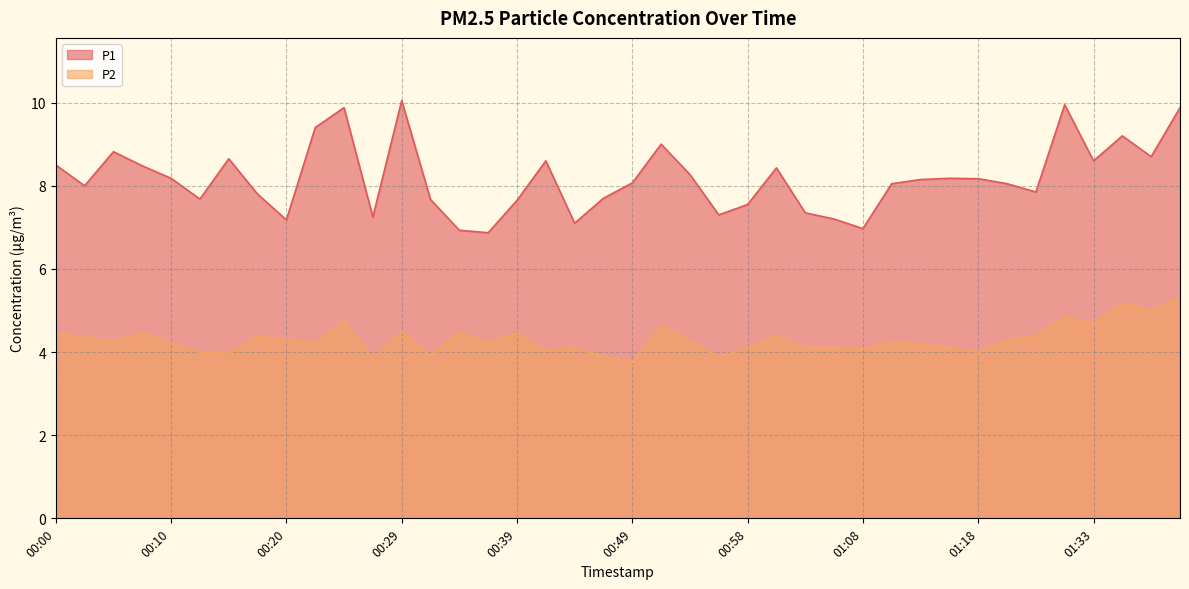

Rank the series at 00:22 from lowest to highest value.

P2, P1